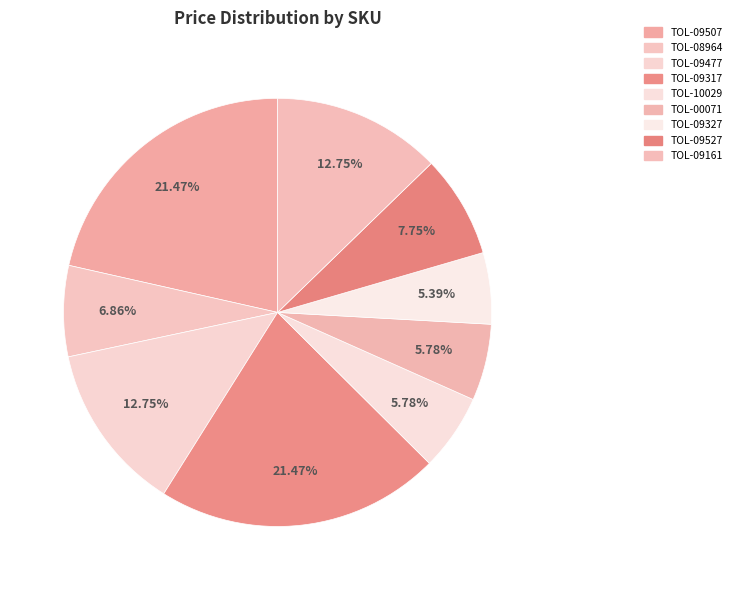

Between TOL-09161 and TOL-09327, which is larger?

TOL-09161